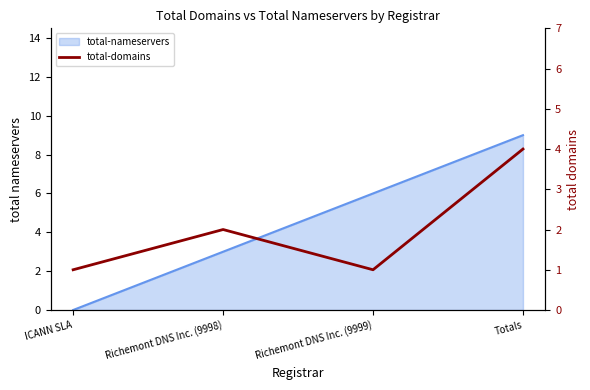

Does the chart display data point markers on the line(s)?

No